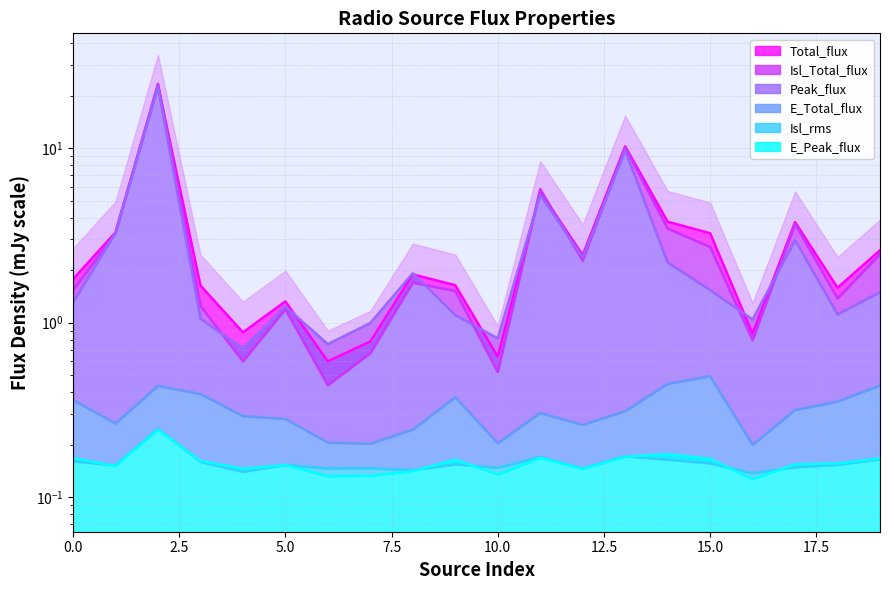

True or false: E_Total_flux and Isl_rms intersect in this chart.

False